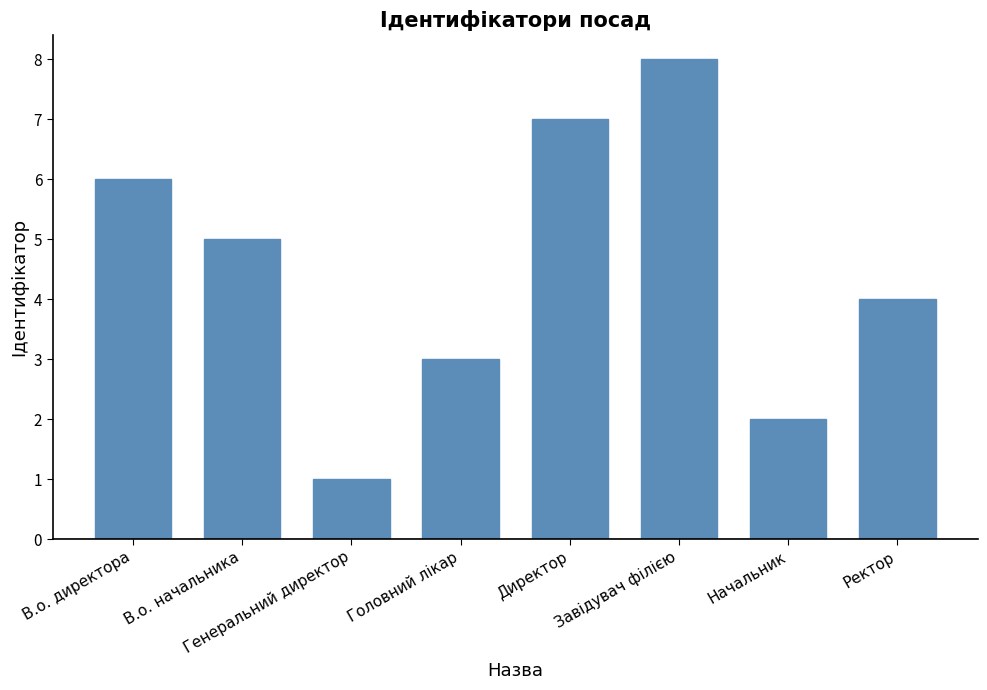

The value at Ректор is 6. True or false?

False